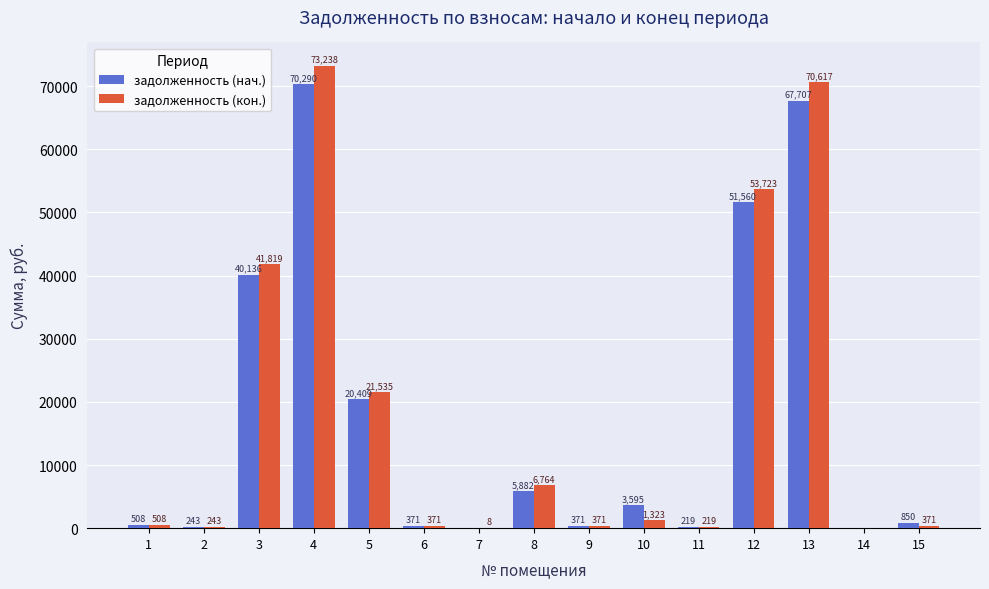

What is the maximum value for задолженность (нач.)?

70290.3